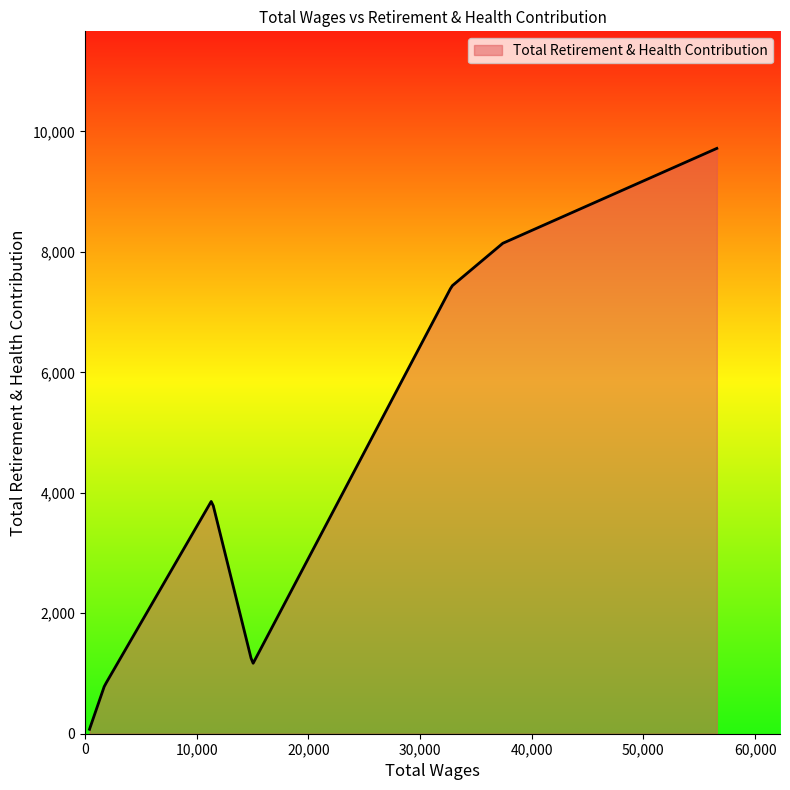

What is the maximum value shown in the chart?

9719.0